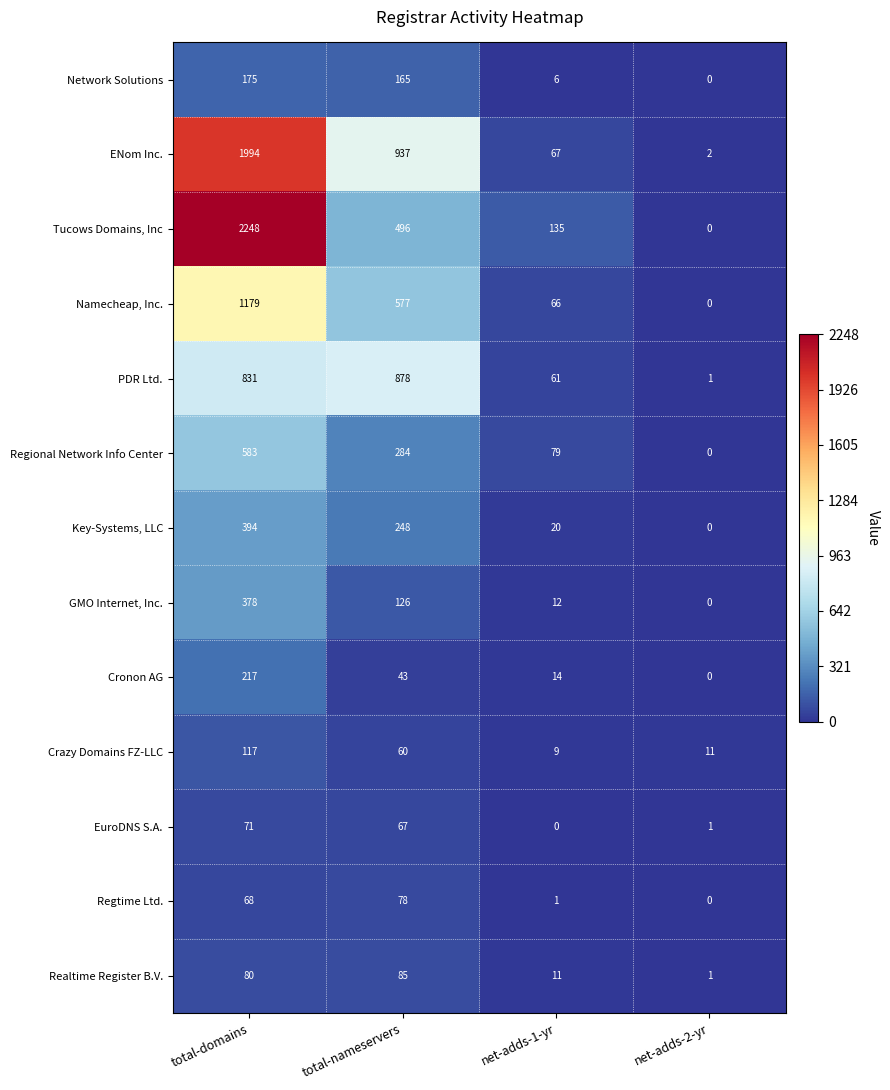

At which category does the chart reach its peak across all series?

total-domains